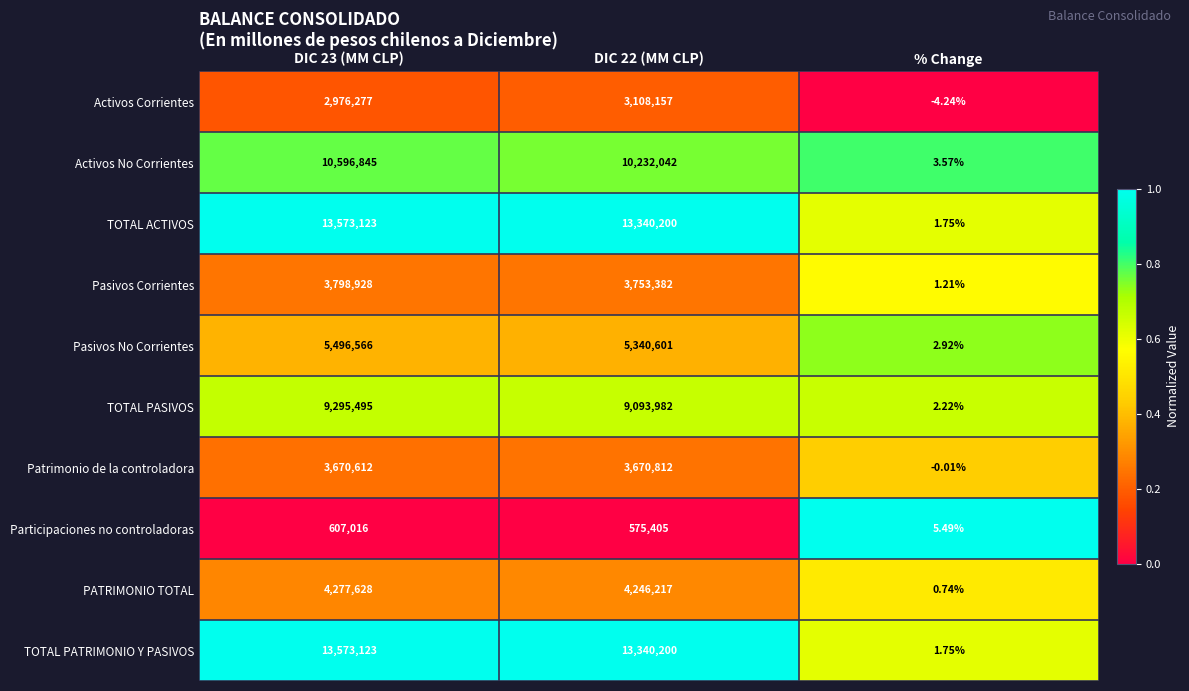

At which category does the chart reach its minimum across all series?

% Change